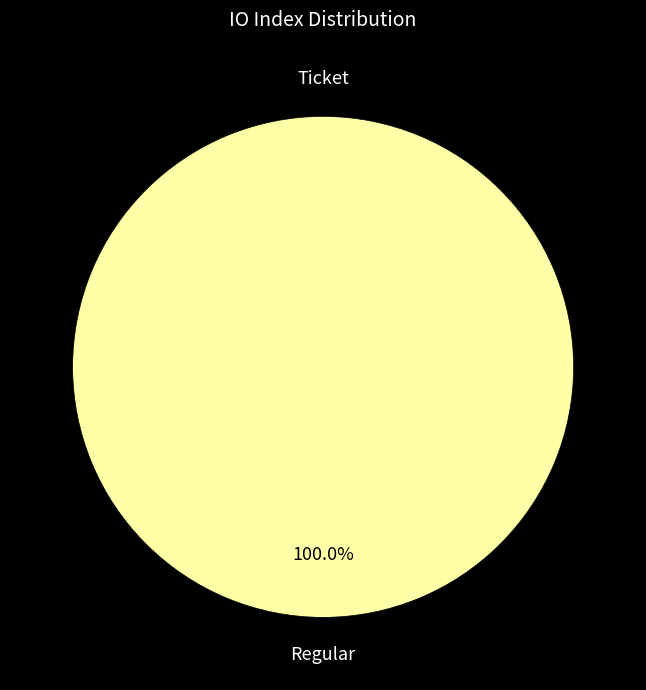

Which category has the biggest portion of the pie?

Regular